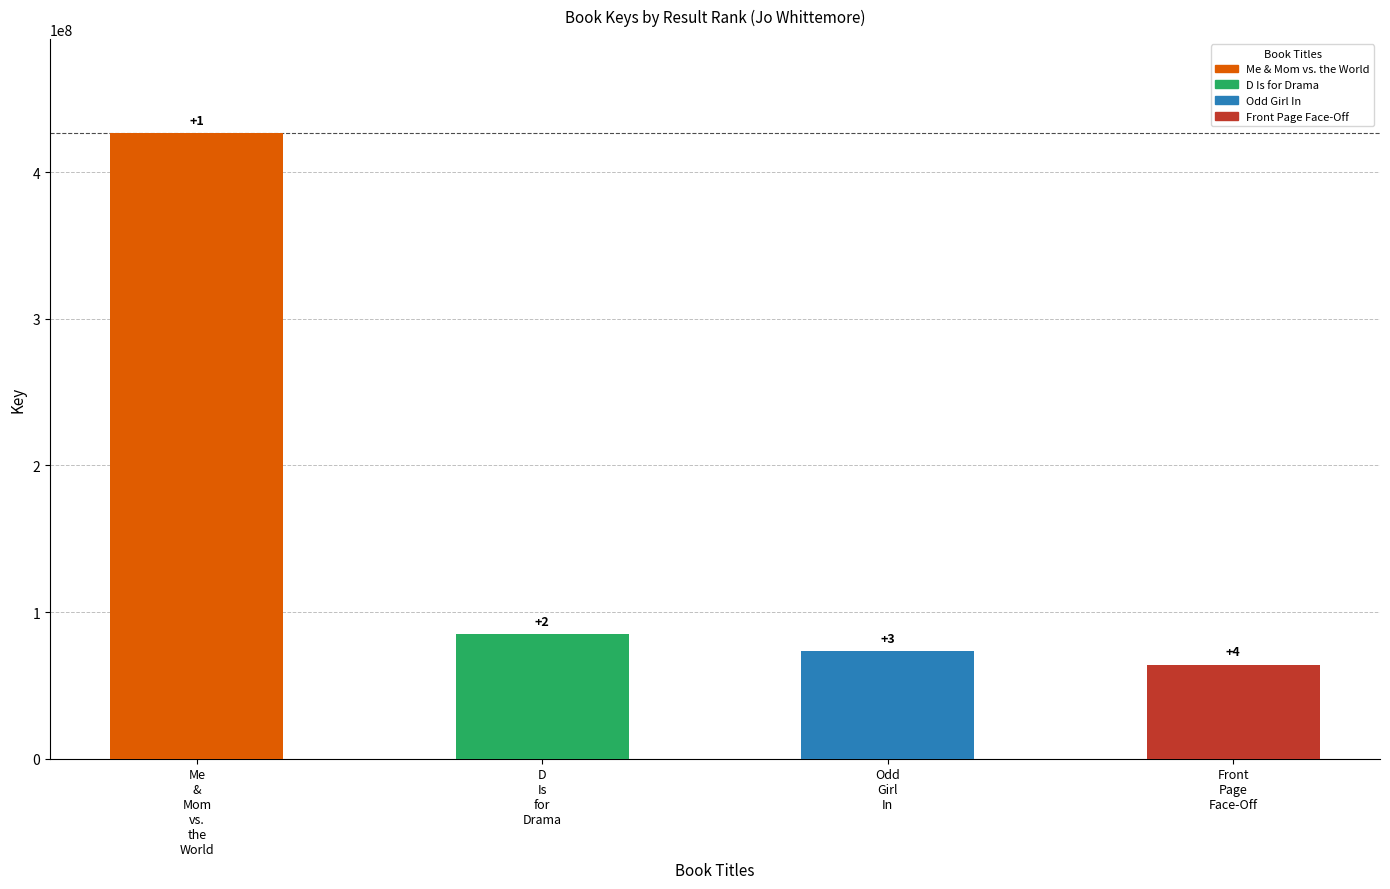

Reading left to right, list all the values displayed in this chart.

426929610	84884874	73413157	64243931